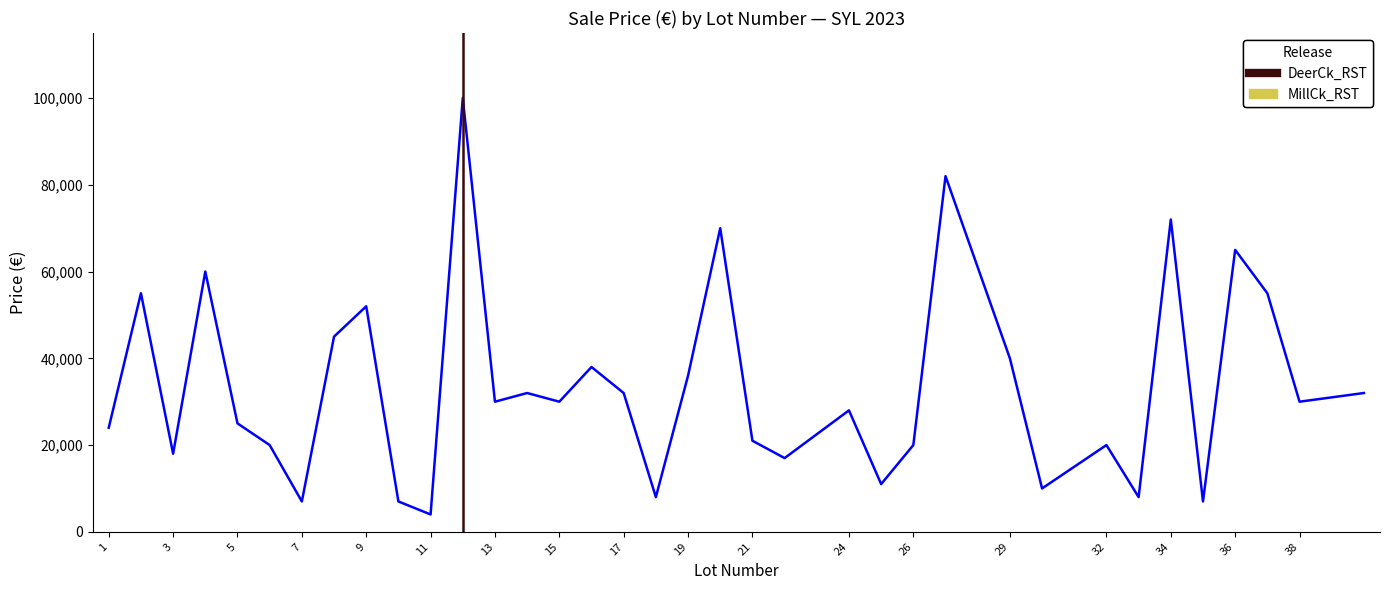

How many data points are above 30000?

16